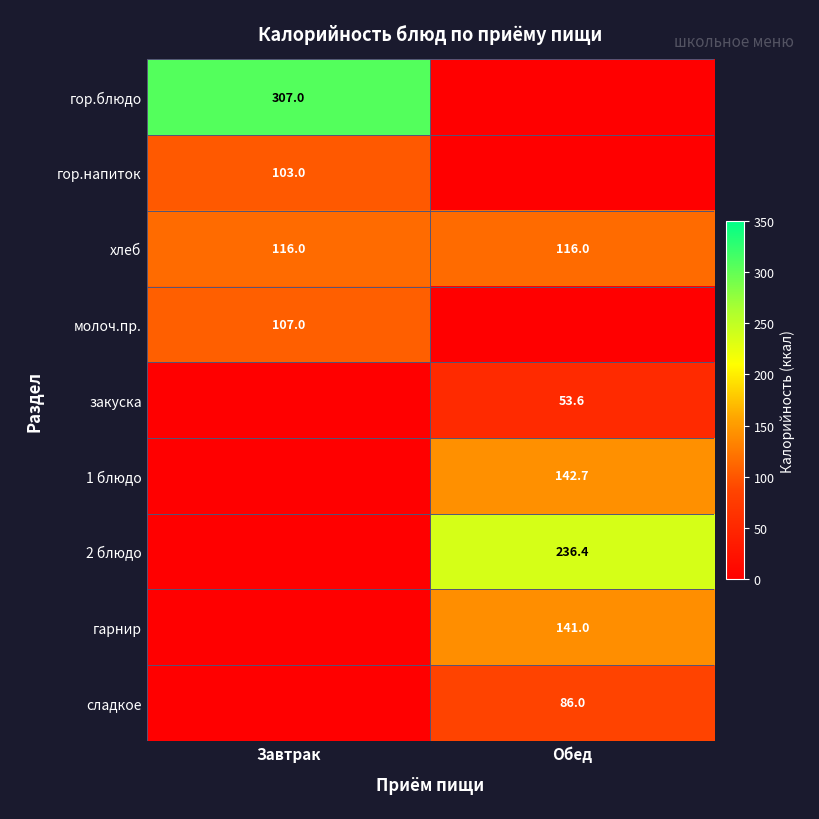

At Обед, list the series in order from smallest to largest.

гор.блюдо, гор.напиток, молоч.пр., закуска, сладкое, хлеб, гарнир, 1 блюдо, 2 блюдо